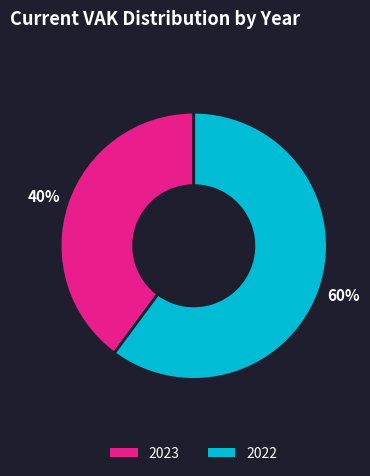

To the nearest percent, what is the average slice percentage?

50%